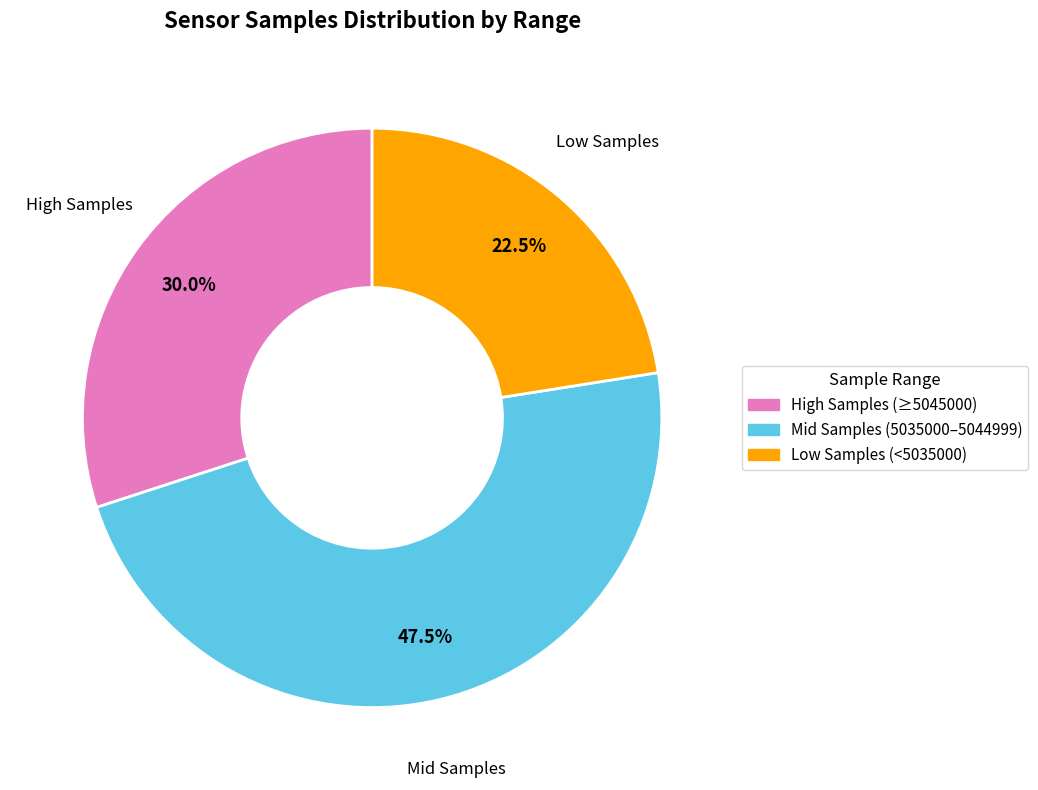

Combined, what portion of the pie is Mid Samples (5035000–5044999) and High Samples (≥5045000)?

77.5%